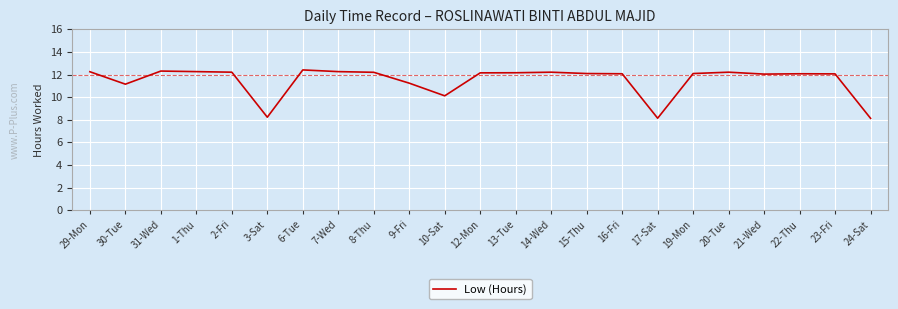

What position from the right is 2-Fri?

19